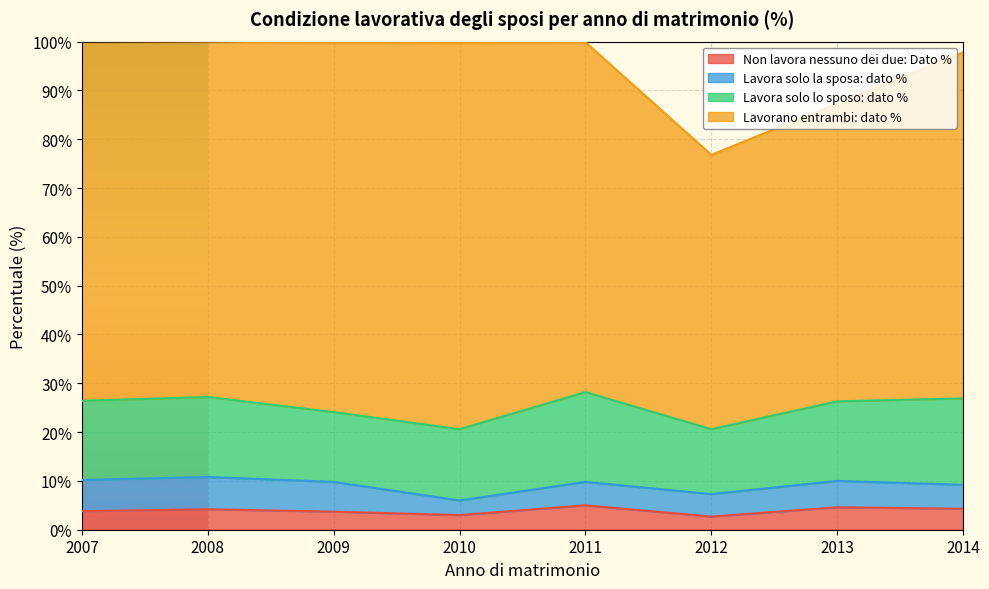

Is it true that Lavorano entrambi: dato % equals 81.2 at 2013?

False